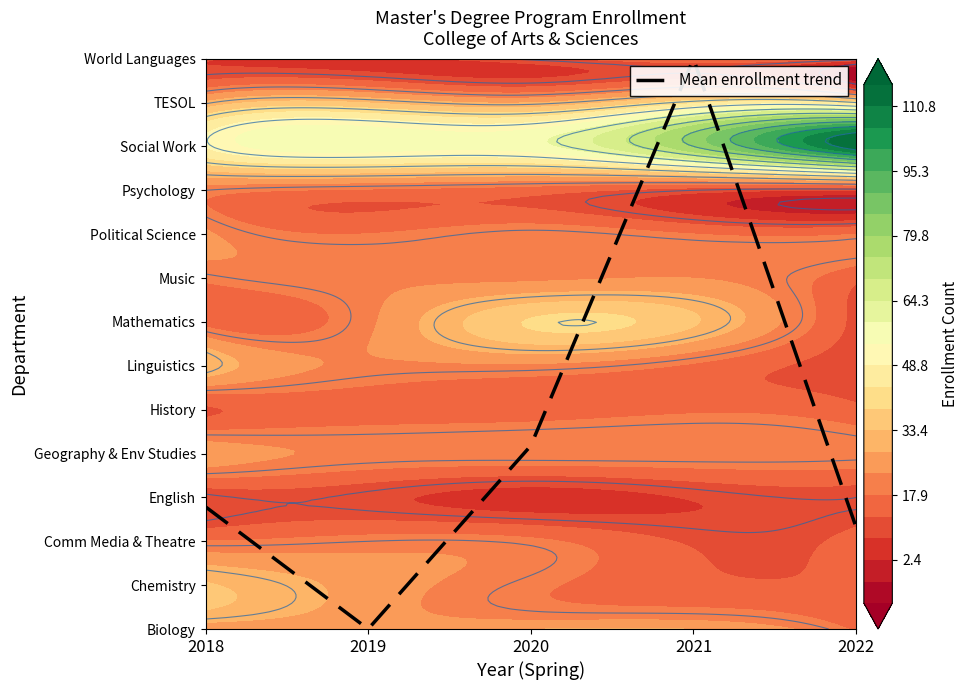

Which label corresponds to the smallest value in the chart?

2019